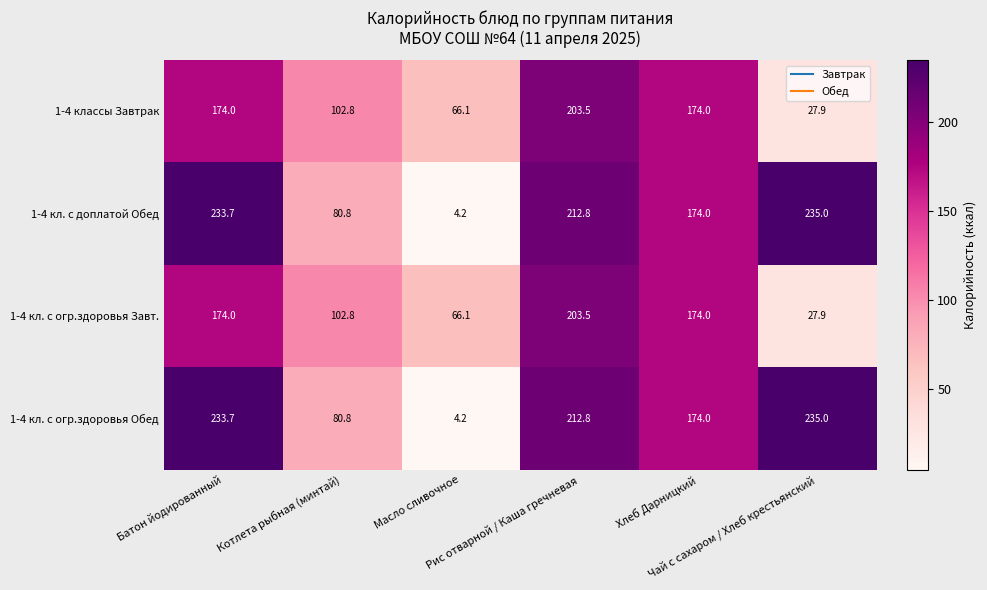

What is the minimum value shown in the chart?

4.2